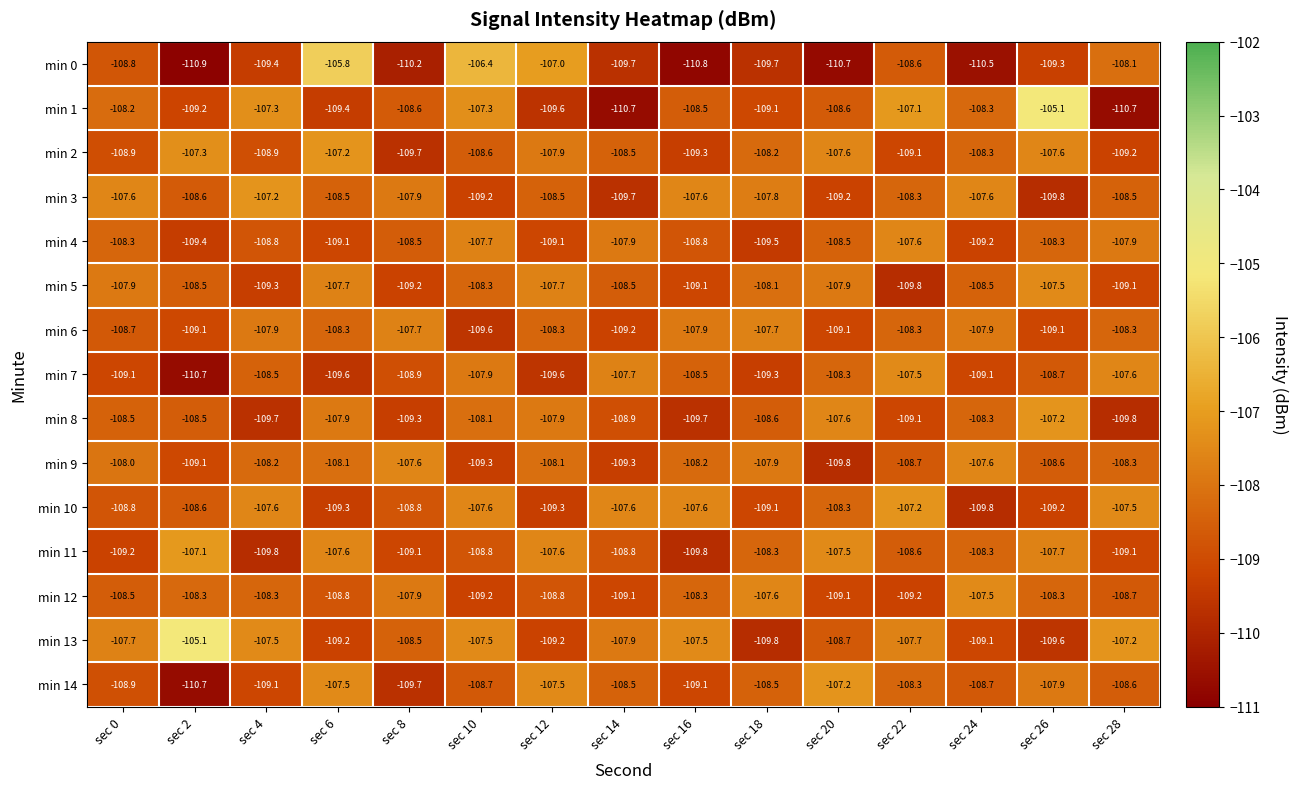

The min 9 series shows -75.1 at sec 22. True or false?

False